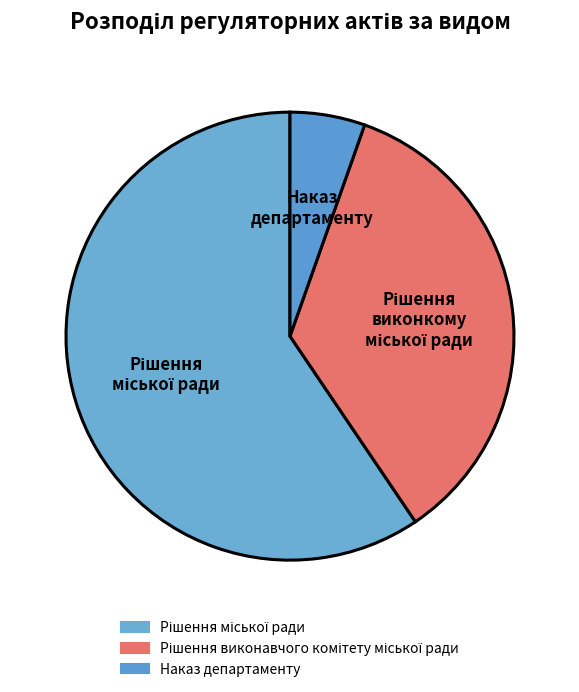

How many segments does this pie chart have?

3